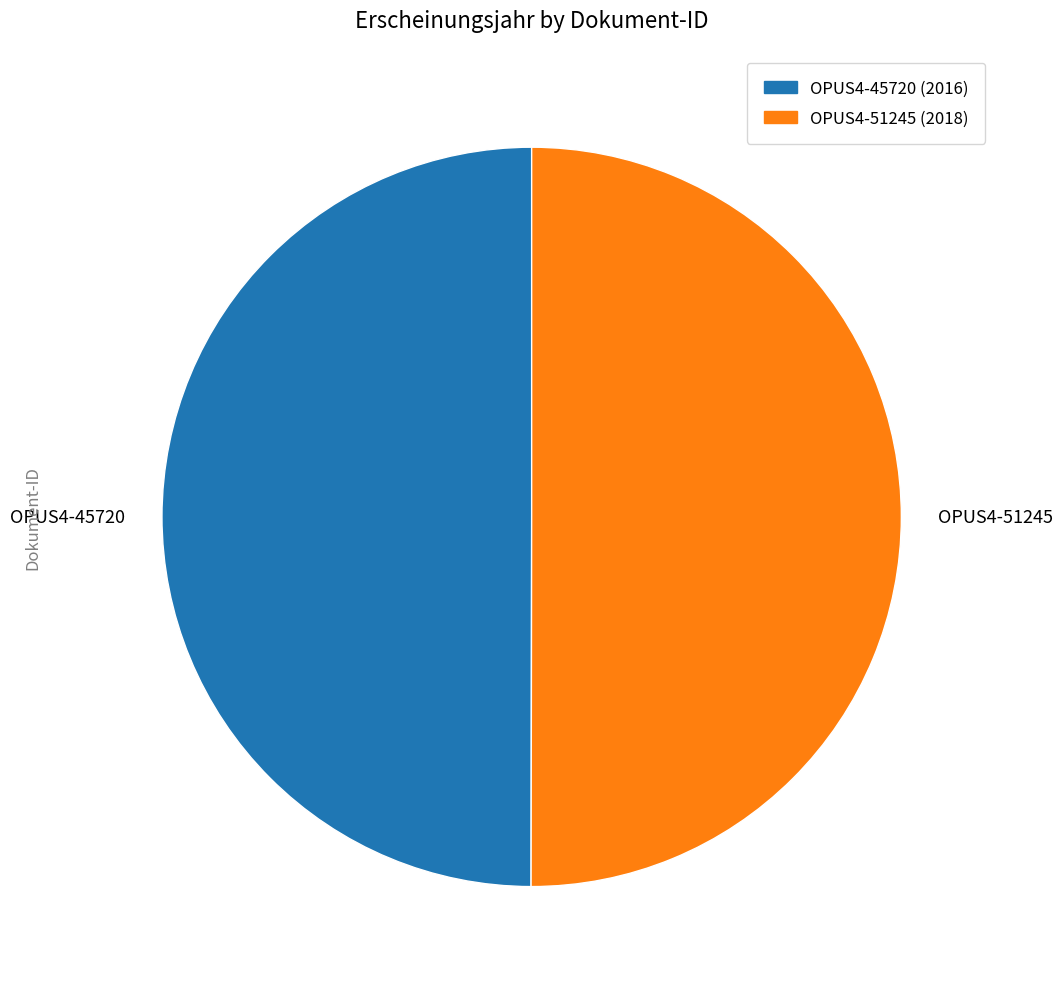

True or false: OPUS4-51245 accounts for 50% of the total.

True